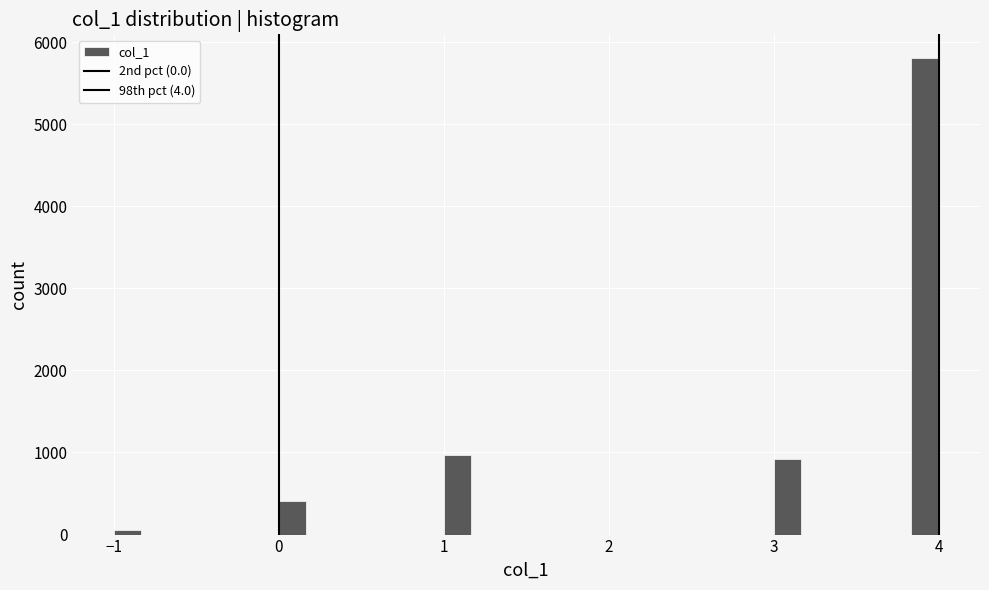

Read against the x-axis, roughly where is the centre of the tallest bar?

3.9